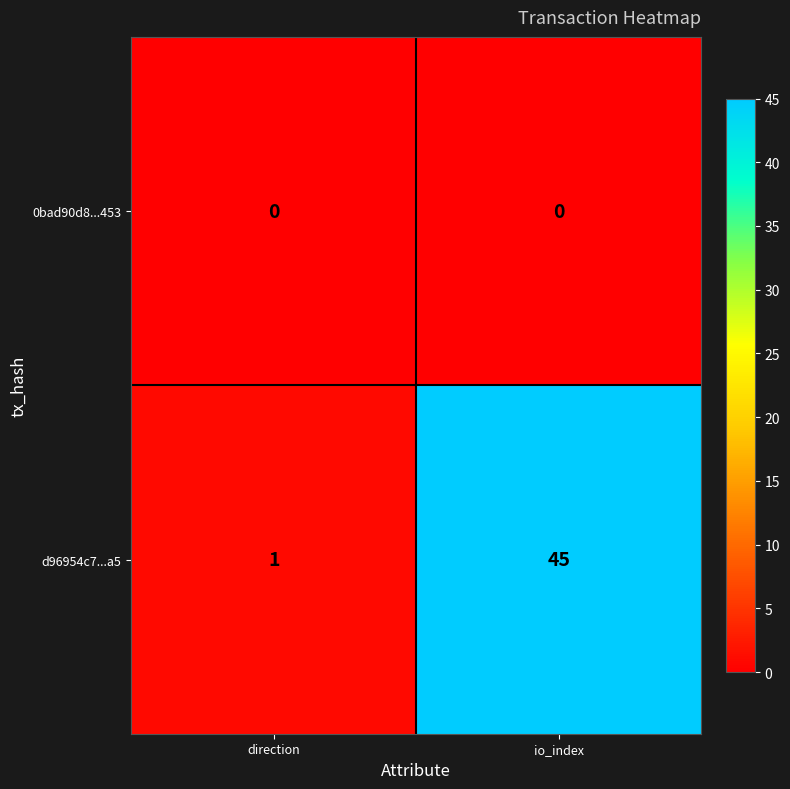

Rank the series by their maximum value, from highest to lowest.

d96954c7...a5, 0bad90d8...453